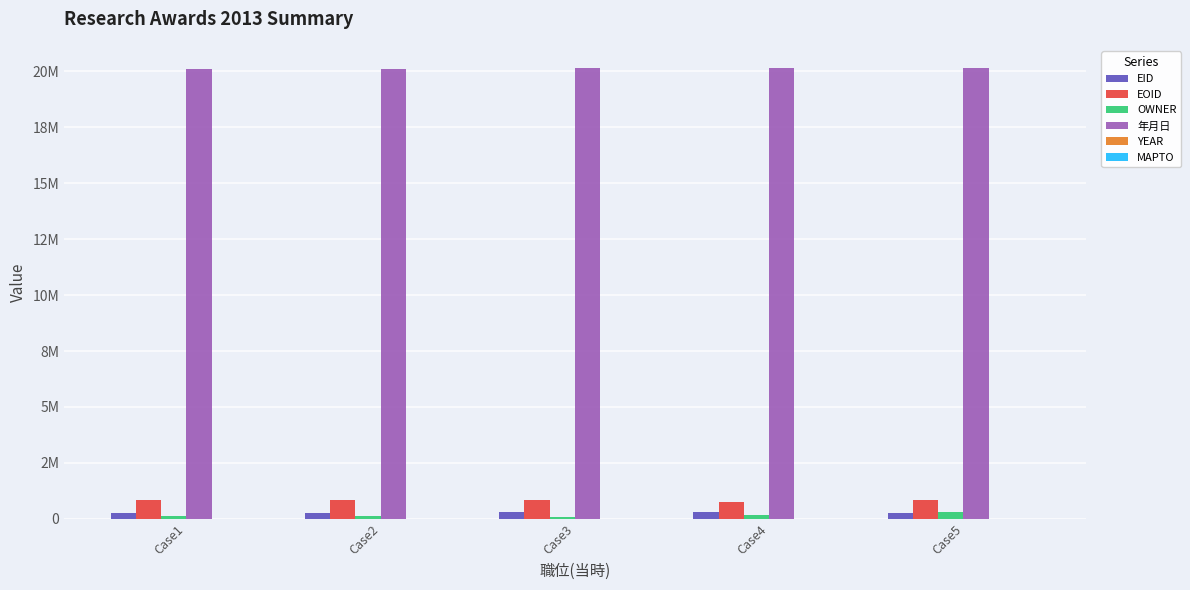

What is the spread (max minus min) of values at Case5?

20140311